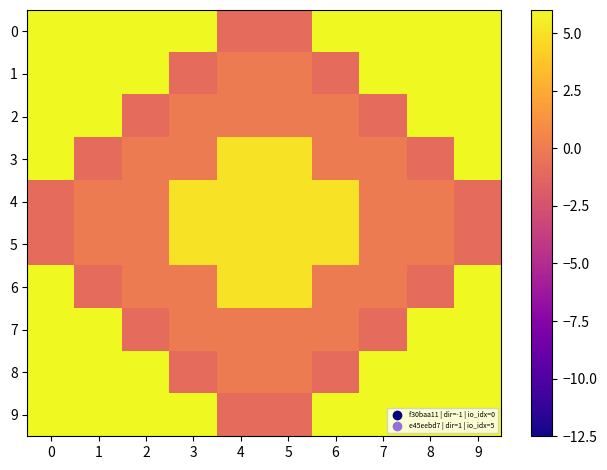

Reading left to right, list all the values displayed in this chart.

0: 0=6	1=6	2=6	3=6	4=-1	5=-1	6=6	7=6	8=6	9=6
1: 0=6	1=6	2=6	3=-1	4=0	5=0	6=-1	7=6	8=6	9=6
2: 0=6	1=6	2=-1	3=0	4=0	5=0	6=0	7=-1	8=6	9=6
3: 0=6	1=-1	2=0	3=0	4=5	5=5	6=0	7=0	8=-1	9=6
4: 0=-1	1=0	2=0	3=5	4=5	5=5	6=5	7=0	8=0	9=-1
5: 0=-1	1=0	2=0	3=5	4=5	5=5	6=5	7=0	8=0	9=-1
6: 0=6	1=-1	2=0	3=0	4=5	5=5	6=0	7=0	8=-1	9=6
7: 0=6	1=6	2=-1	3=0	4=0	5=0	6=0	7=-1	8=6	9=6
8: 0=6	1=6	2=6	3=-1	4=0	5=0	6=-1	7=6	8=6	9=6
9: 0=6	1=6	2=6	3=6	4=-1	5=-1	6=6	7=6	8=6	9=6